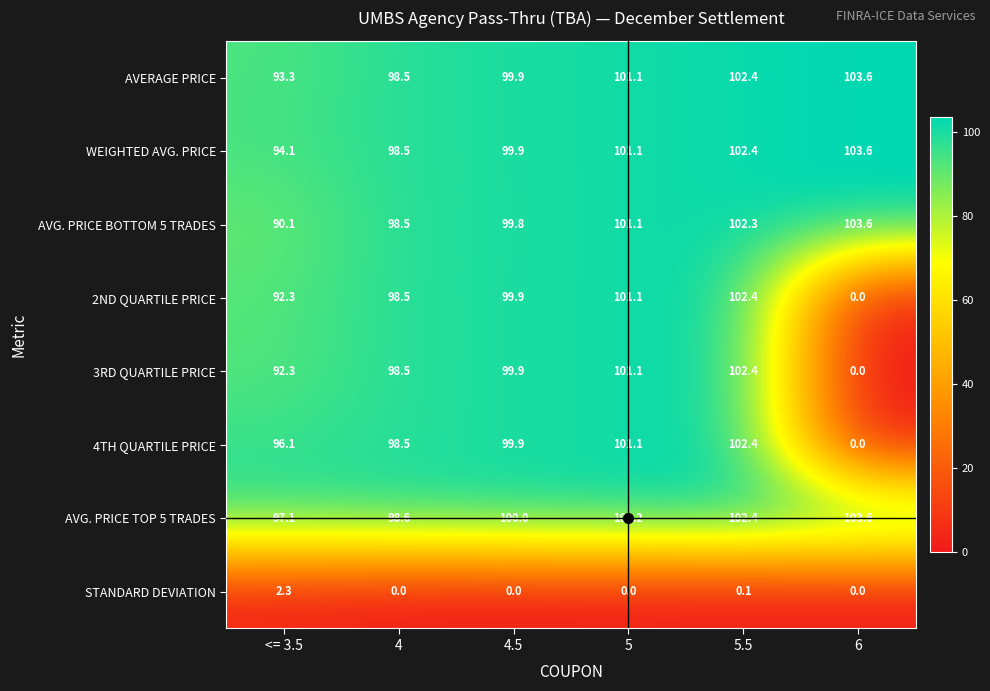

What is the spread (max minus min) of values at 6?

103.6